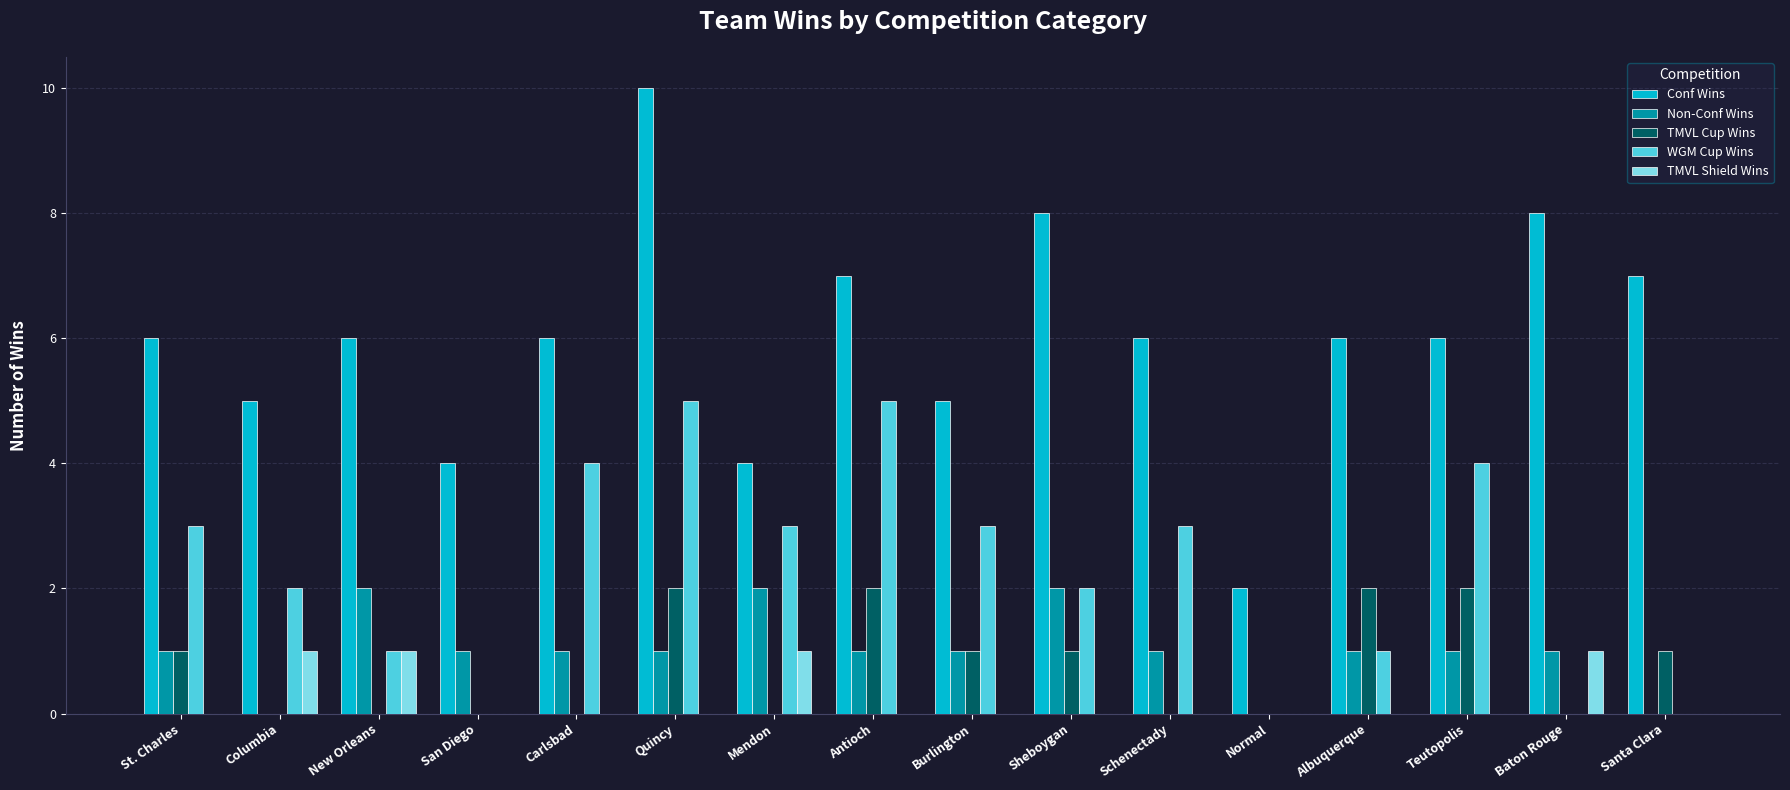

What is the sum of all WGM Cup Wins values?

36